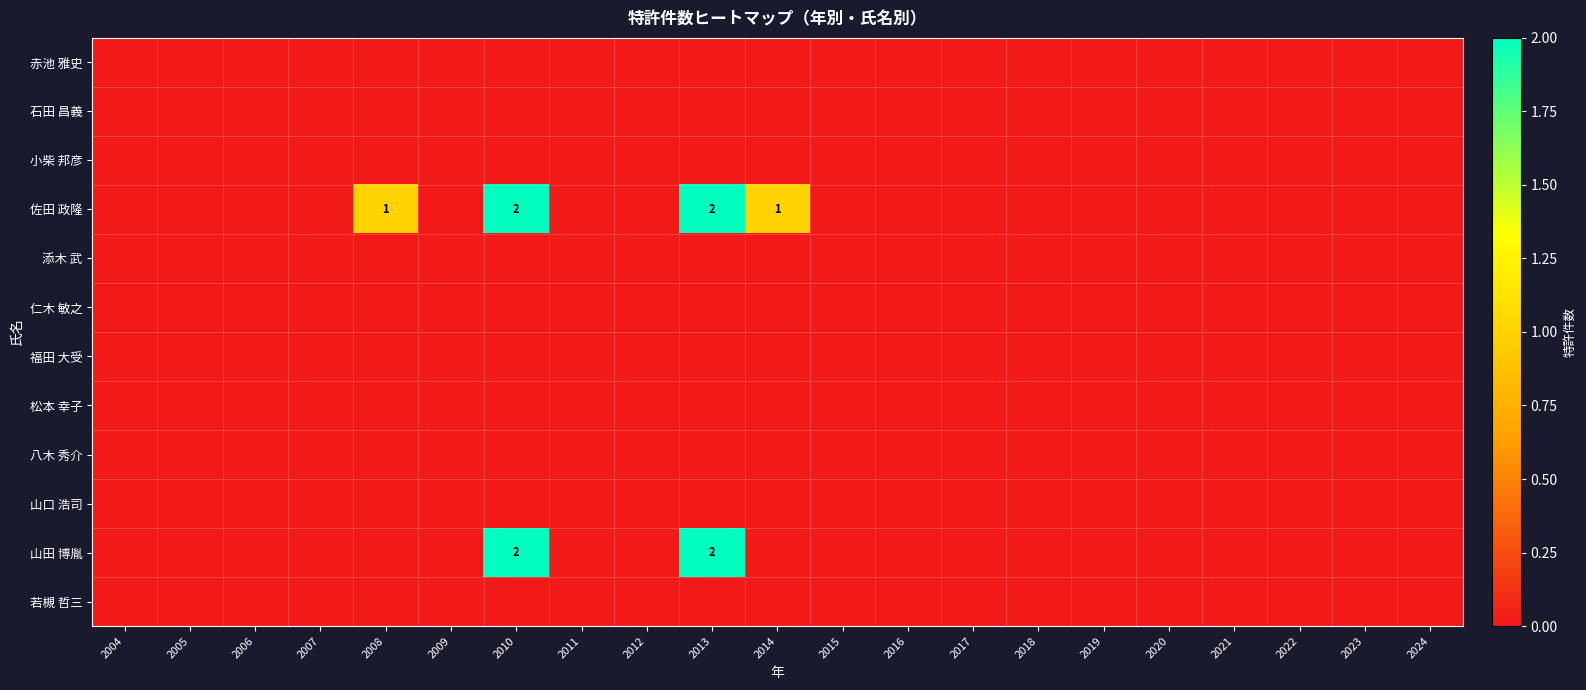

Which series has the largest total across all categories?

佐田 政隆